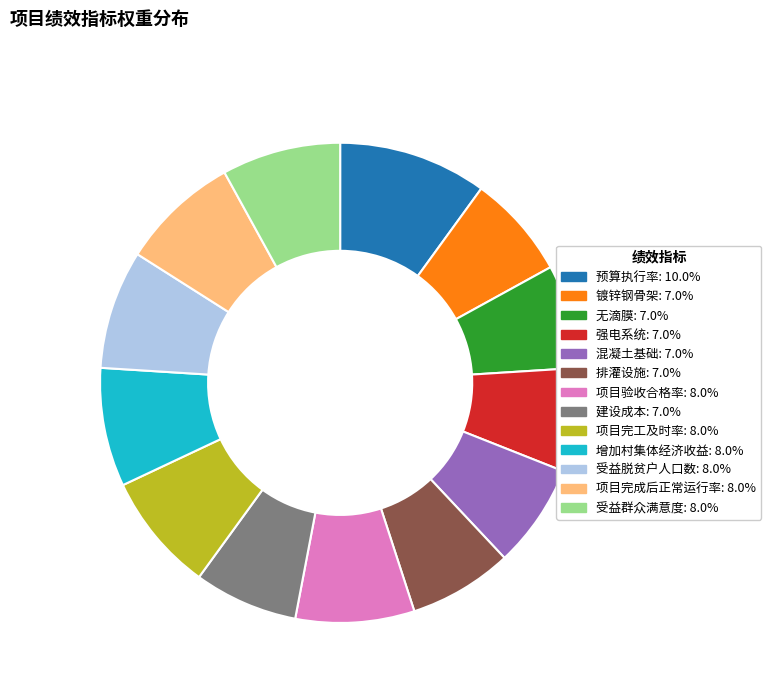

Is there any slice that represents more than half of the pie?

No